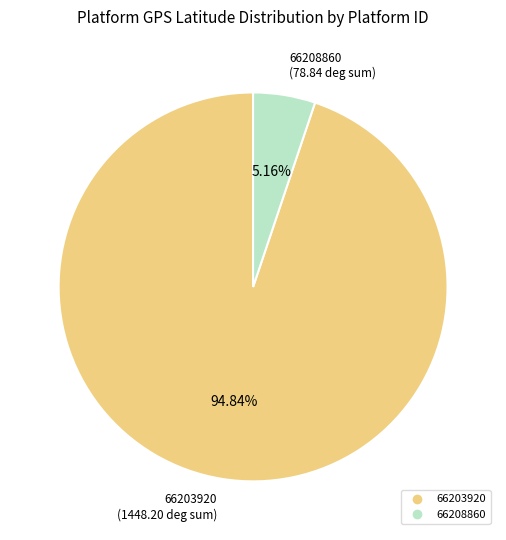

Is there a majority slice in this chart?

Yes